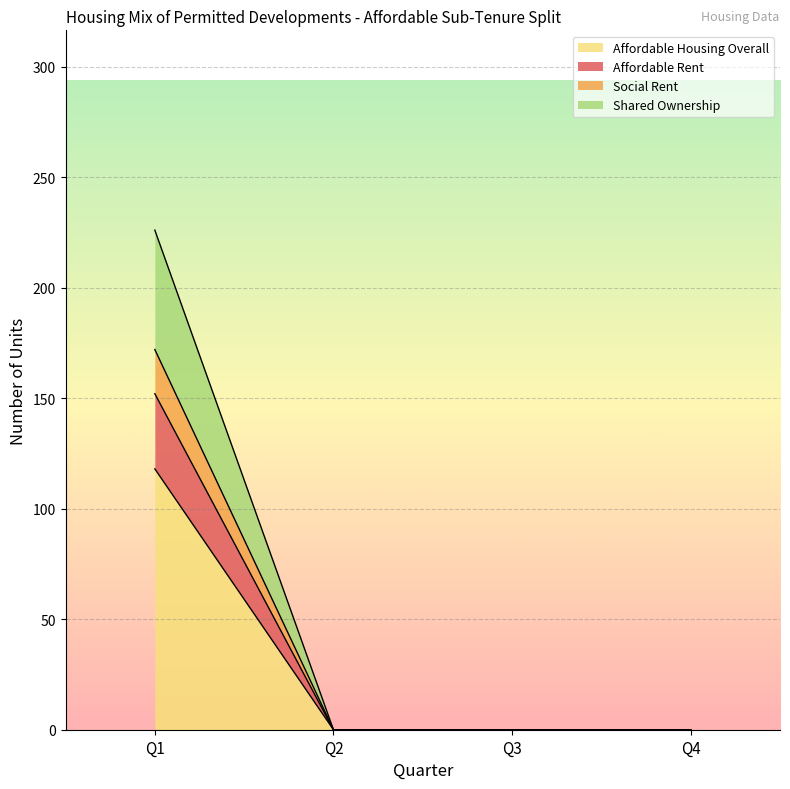

Between Q3 and Q4, which series saw the biggest shift?

Affordable Rent